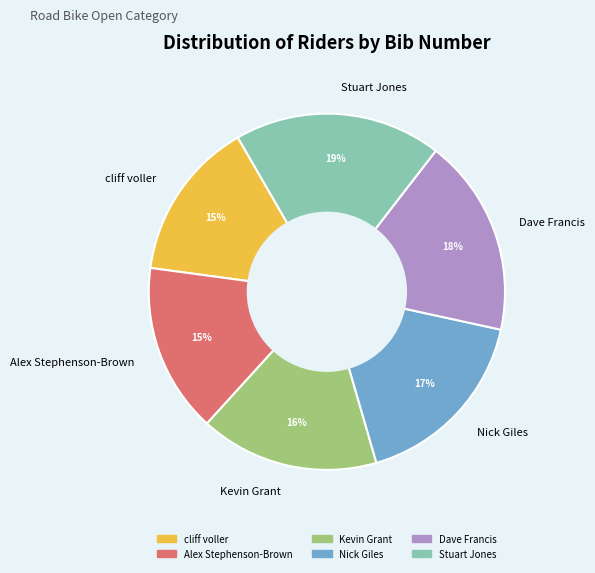

How many slices are in this pie chart?

6